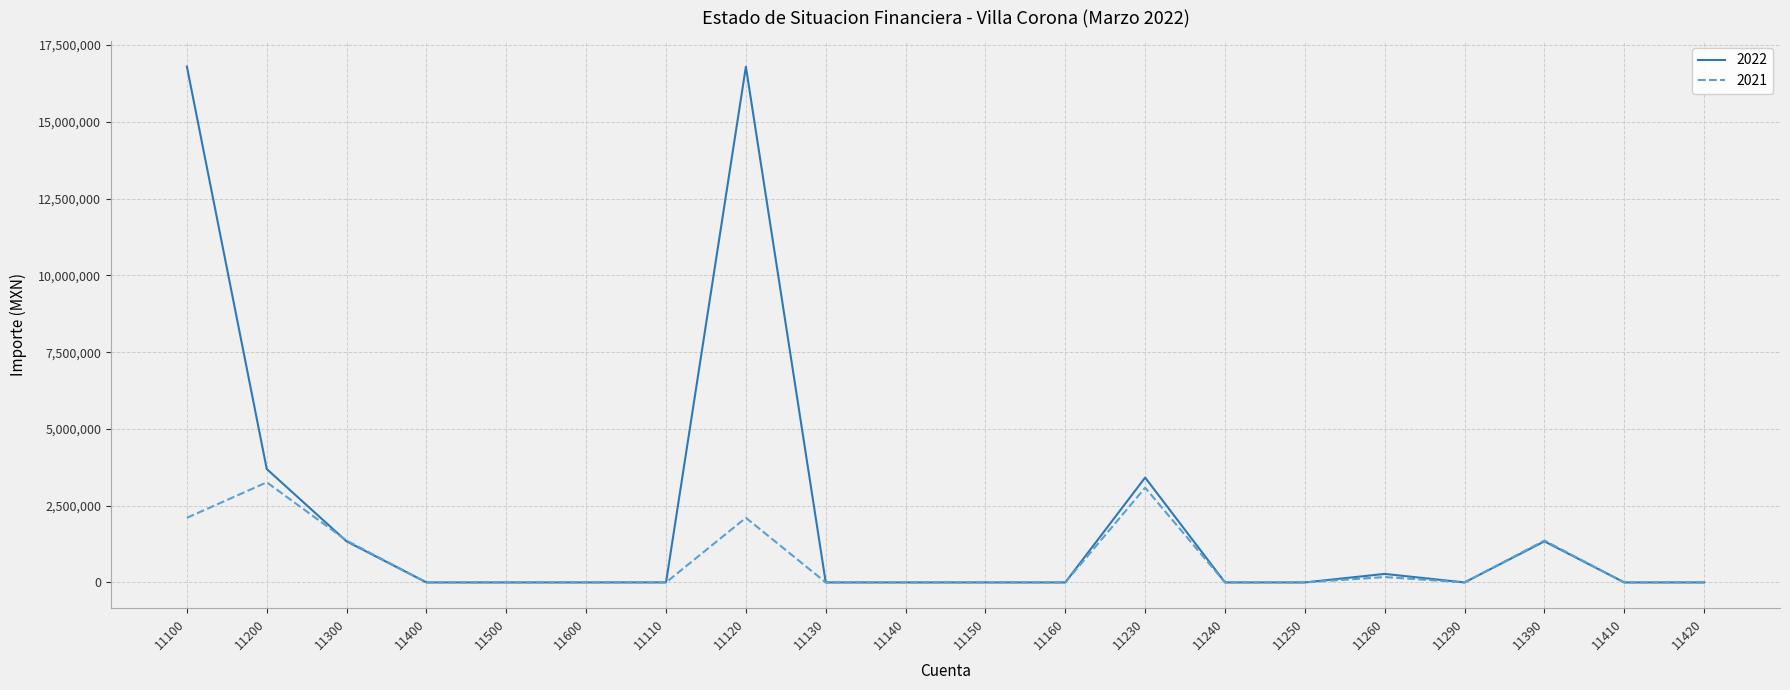

What is the maximum value shown in the chart?

16797463.3